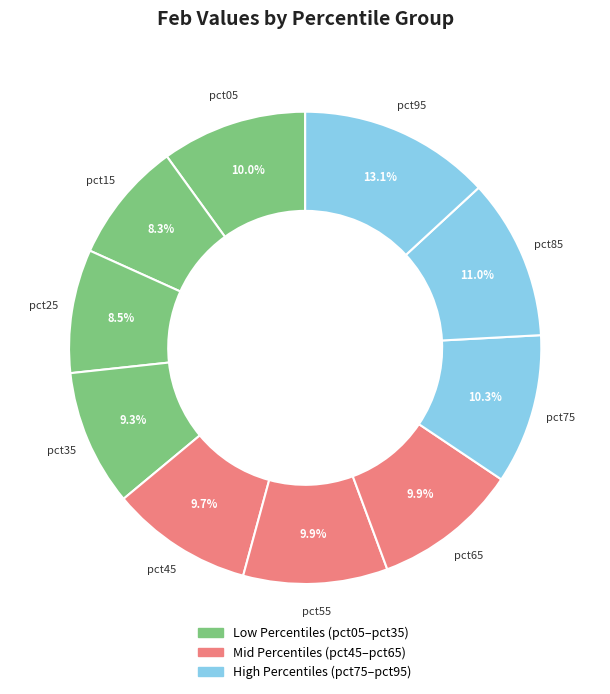

What is the largest slice in the pie chart?

pct95